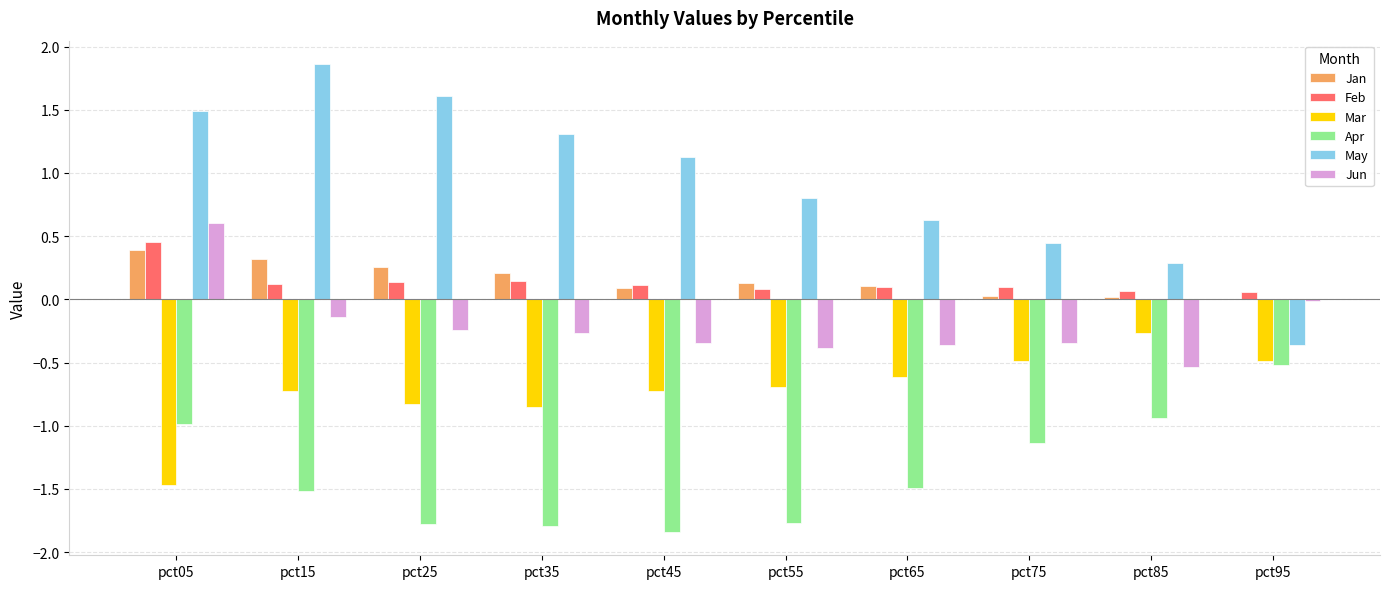

How many data points in Apr are above -1?

3